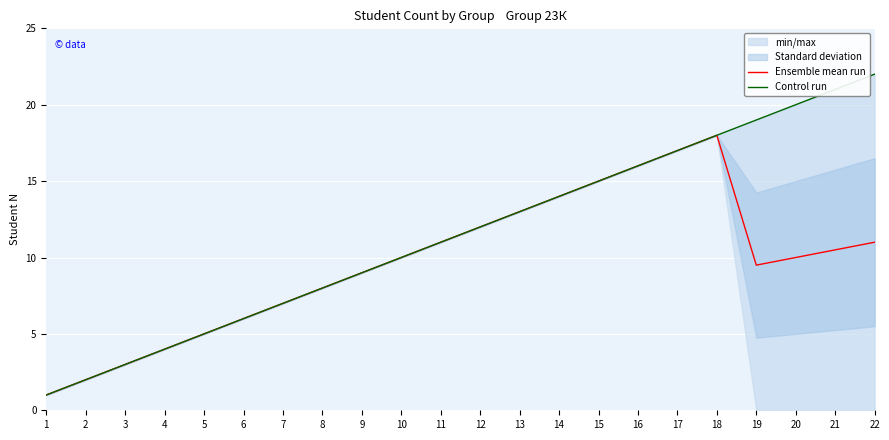

Reading right to left, extract all data points from this chart.

Ensemble mean run: 22=11.0	21=10.5	20=10.0	19=9.5	18=18.0	17=17.0	16=16.0	15=15.0	14=14.0	13=13.0	12=12.0	11=11.0	10=10.0	9=9.0	8=8.0	7=7.0	6=6.0	5=5.0	4=4.0	3=3.0	2=2.0	1=1.0
Control run: 22=22.0	21=21.0	20=20.0	19=19.0	18=18.0	17=17.0	16=16.0	15=15.0	14=14.0	13=13.0	12=12.0	11=11.0	10=10.0	9=9.0	8=8.0	7=7.0	6=6.0	5=5.0	4=4.0	3=3.0	2=2.0	1=1.0